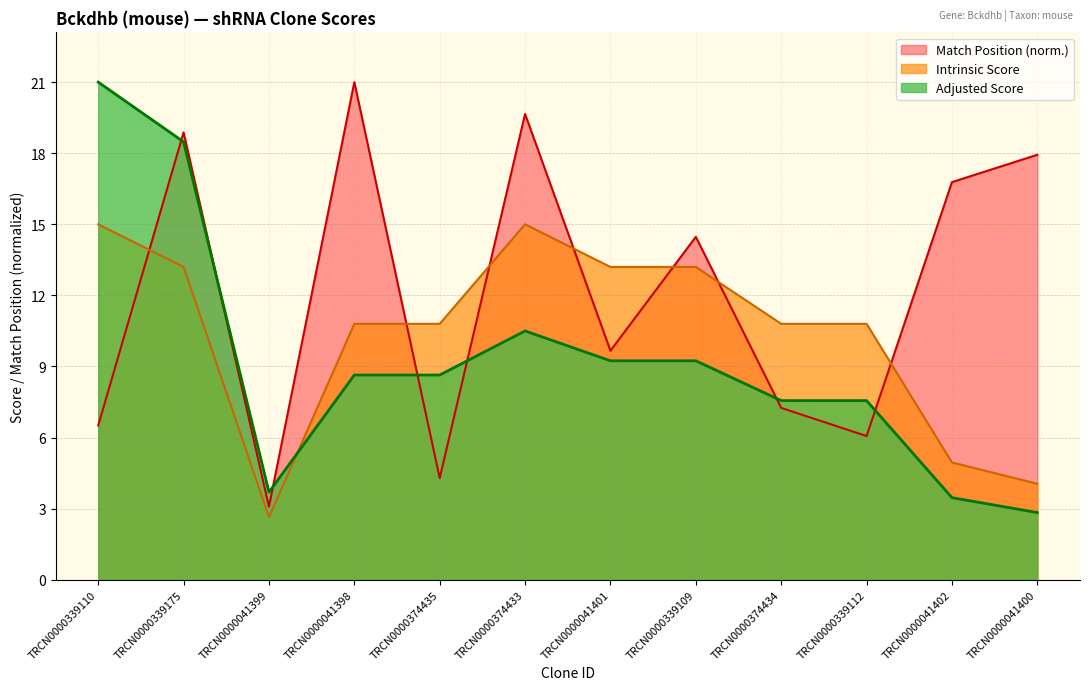

Is it true that Intrinsic Score equals 16.1 at TRCN0000374435?

False